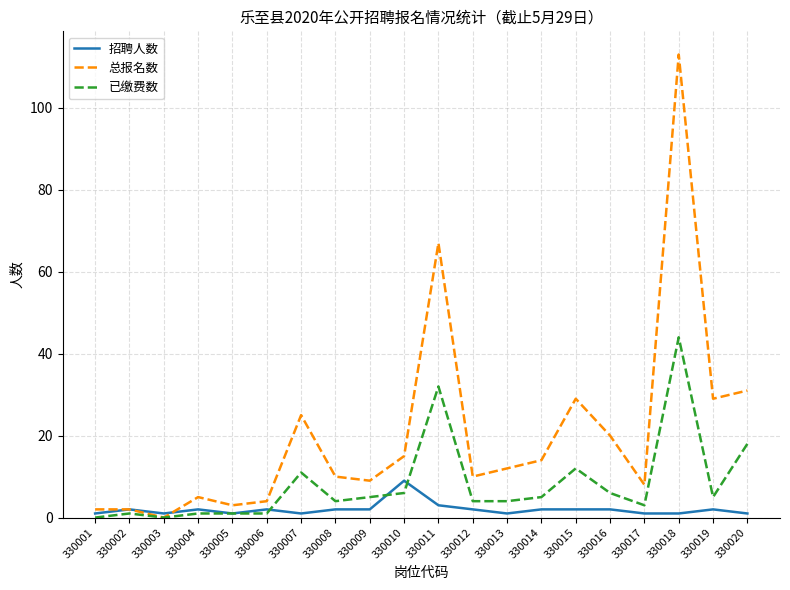

What is the spread (max minus min) of values at 330017?

7